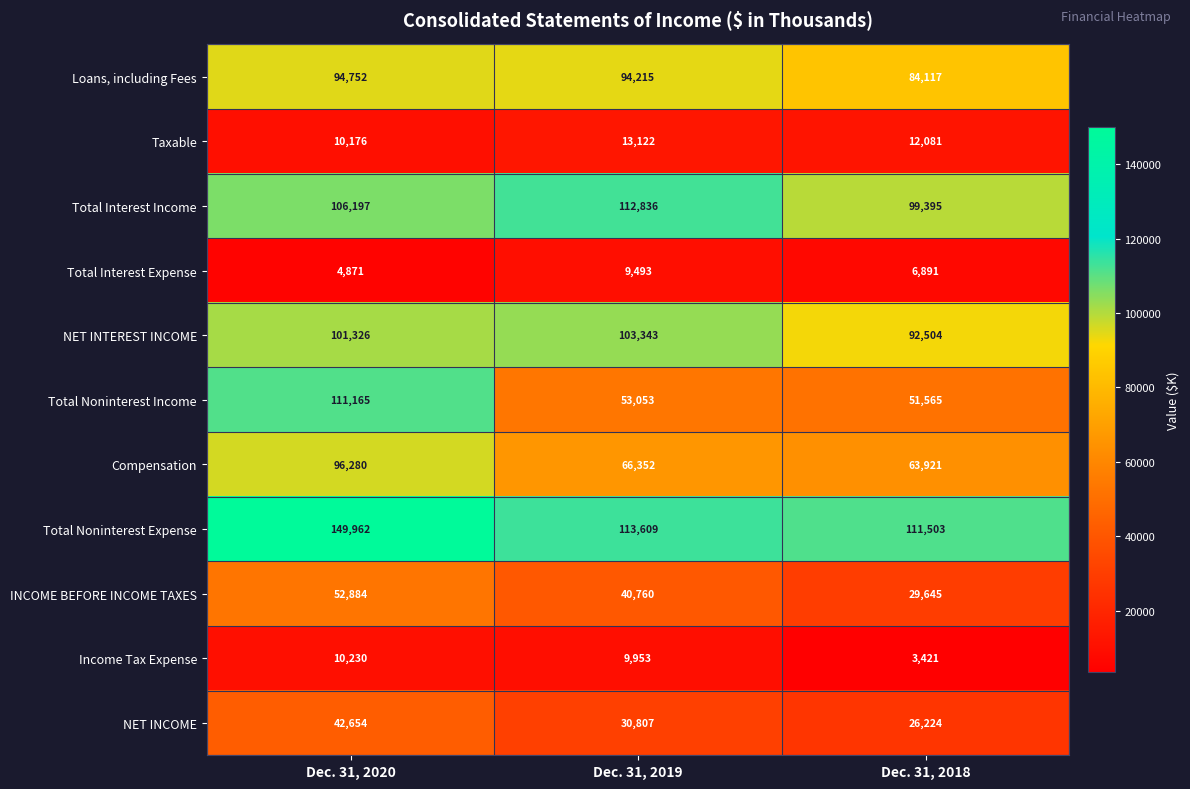

True or false: Total Noninterest Income has a value of 174833 at Dec. 31, 2020.

False